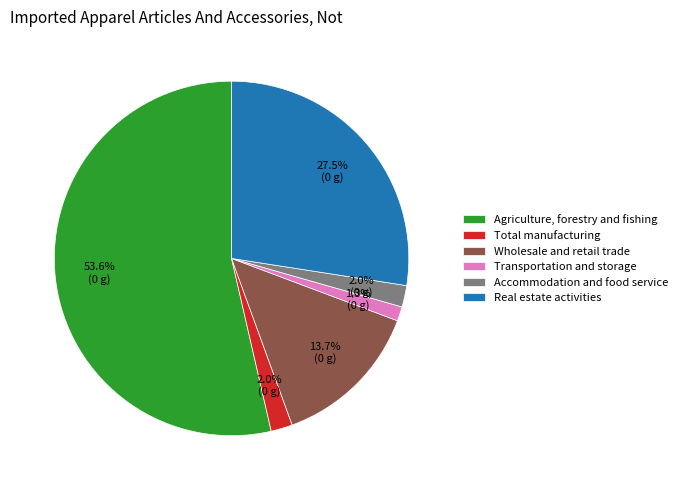

What is the total percentage of Total manufacturing and Wholesale and retail trade?

15.7%